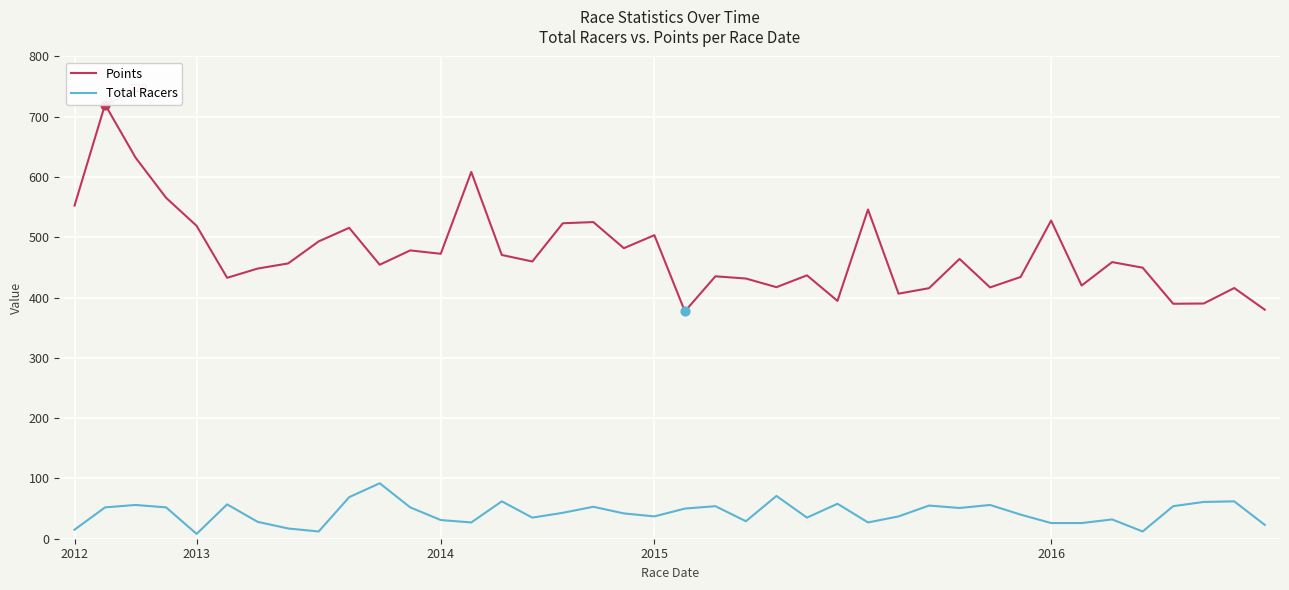

At how many categories does at least one series exceed 144?

40